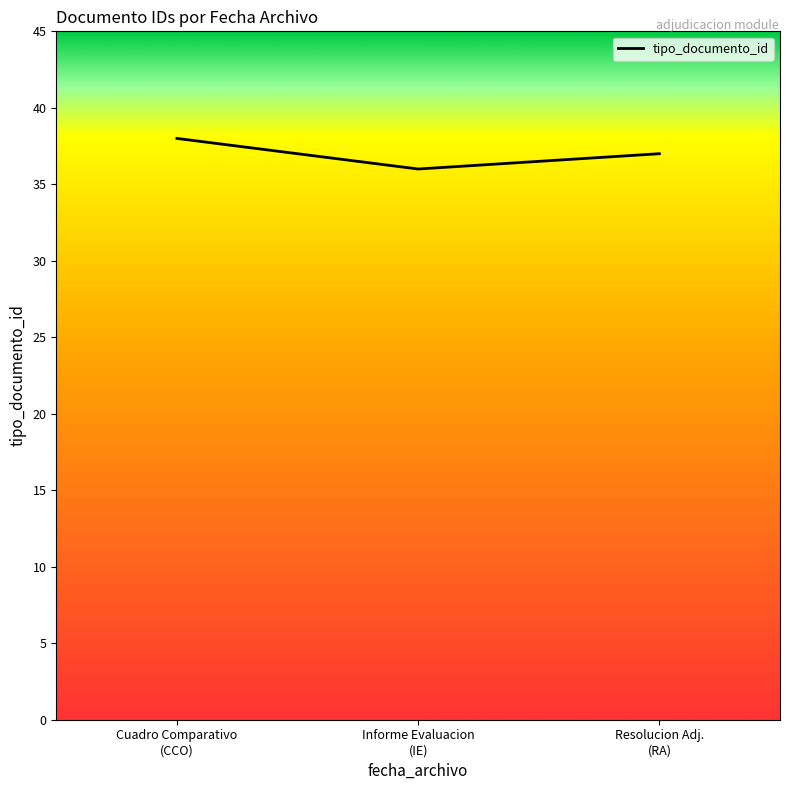

What is the sum of all values?

111